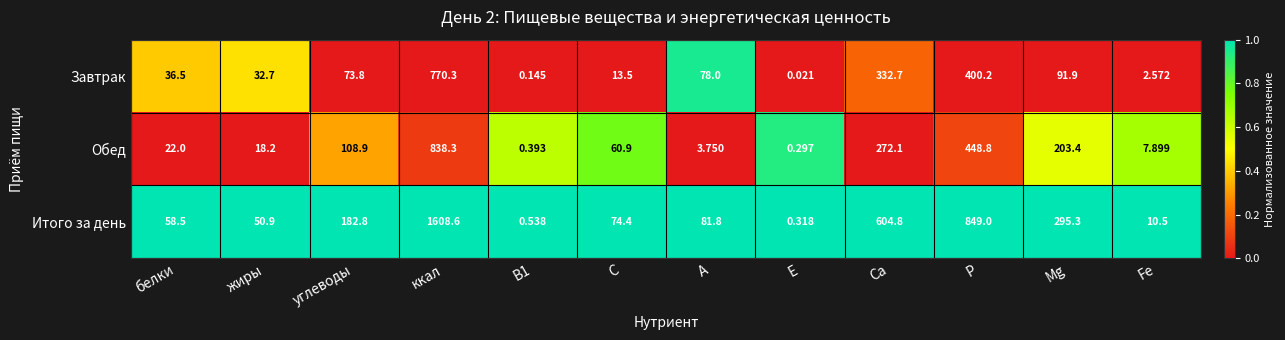

Which series changed the most between жиры and А?

Завтрак